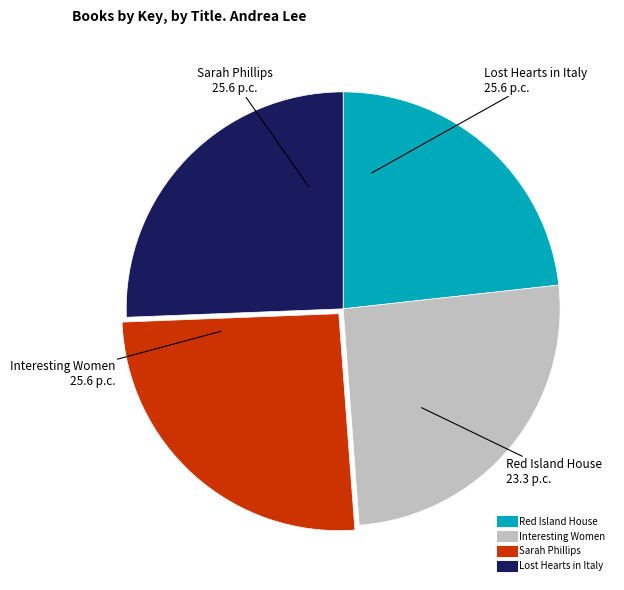

How many slices are in this pie chart?

4